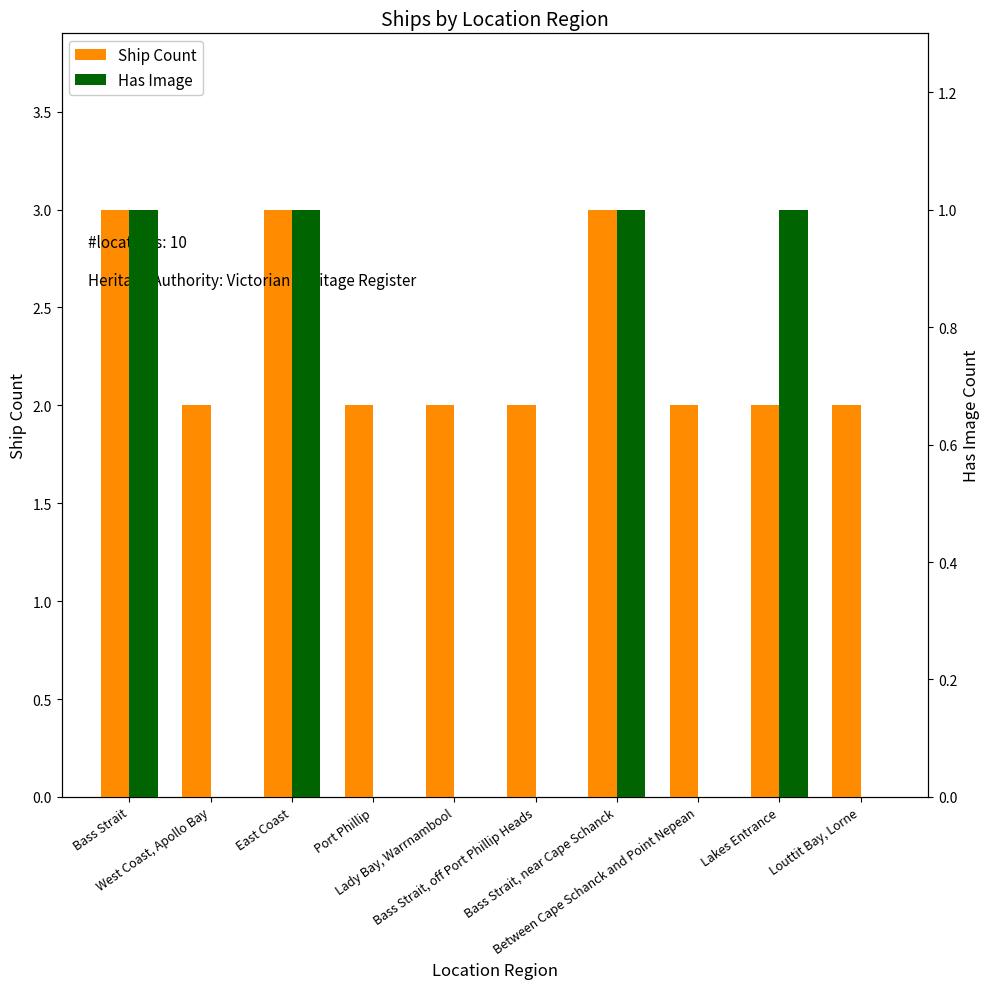

How many Ship Count values are between 2 and 3?

10